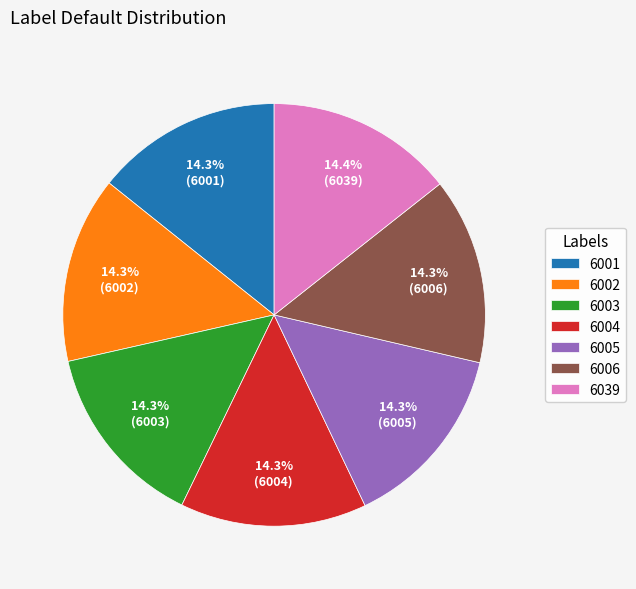

True or false: 6005 accounts for 14% of the total.

True